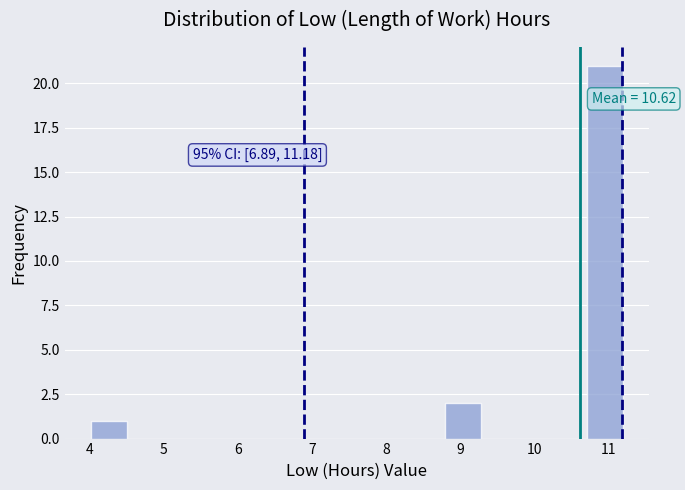

Which range on the x-axis has the tallest bar?

10.7 to 11.2